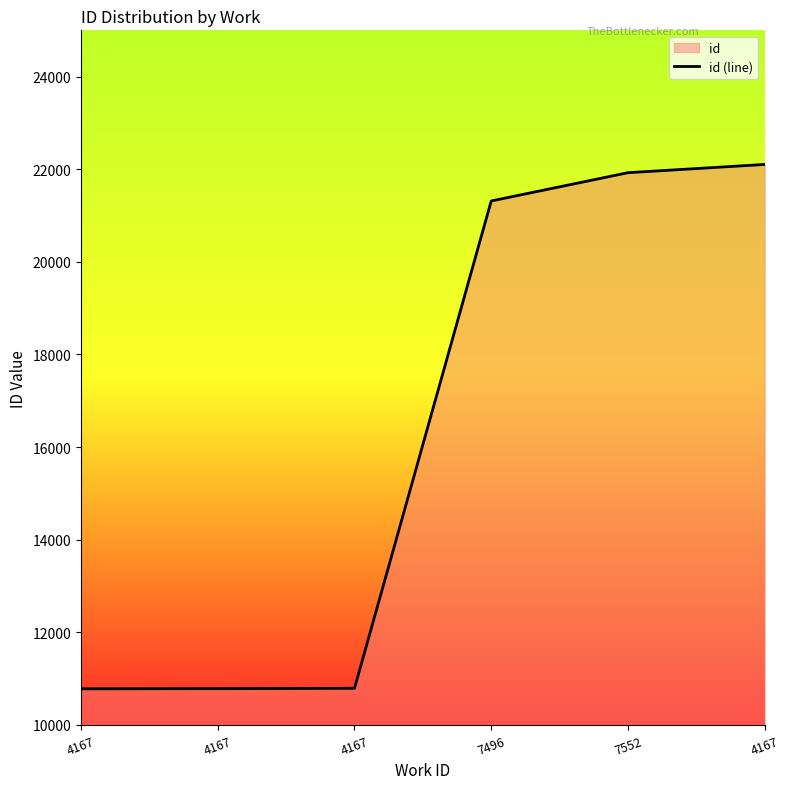

What is the value of the 2nd point from the left?

10781